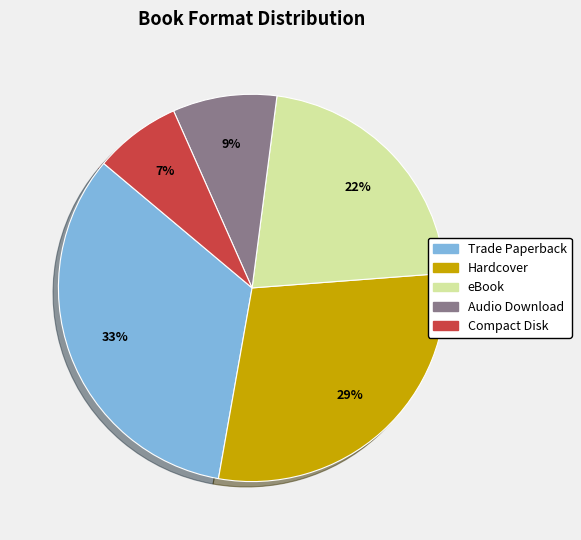

What is the ratio of the value at Hardcover to the value at eBook?

1.3